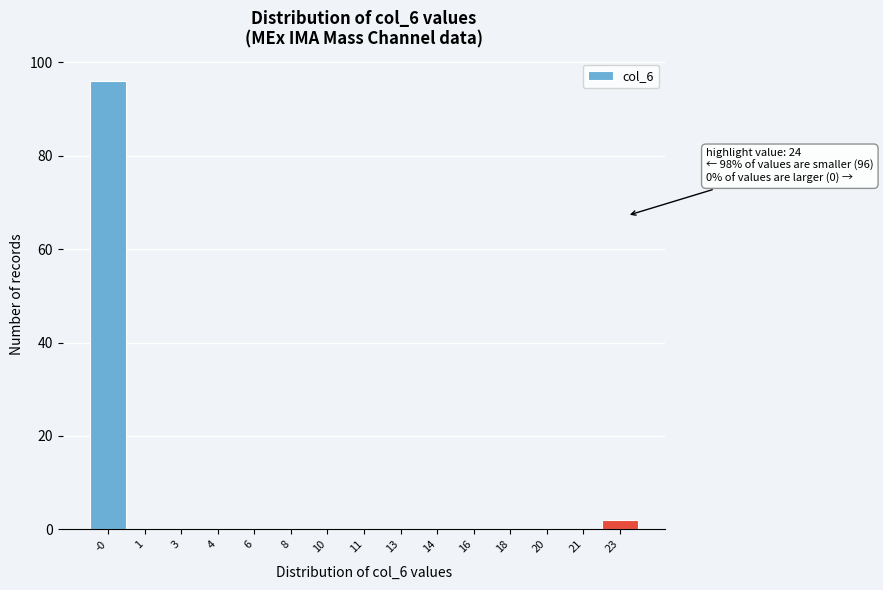

Reading left to right, list all the values displayed in this chart.

-0=96	1=0	3=0	4=0	6=0	8=0	10=0	11=0	13=0	14=0	16=0	18=0	20=0	21=0	23=2